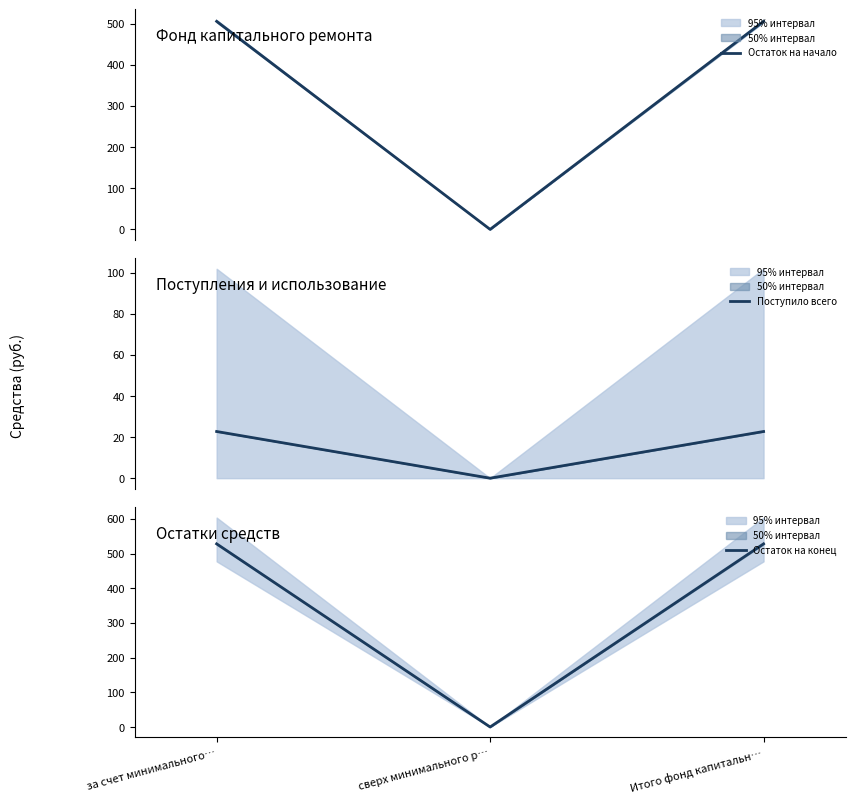

Is the value of Остаток на начало at за счет минимального… greater than the value of Остаток на конец at за счет минимального…?

No